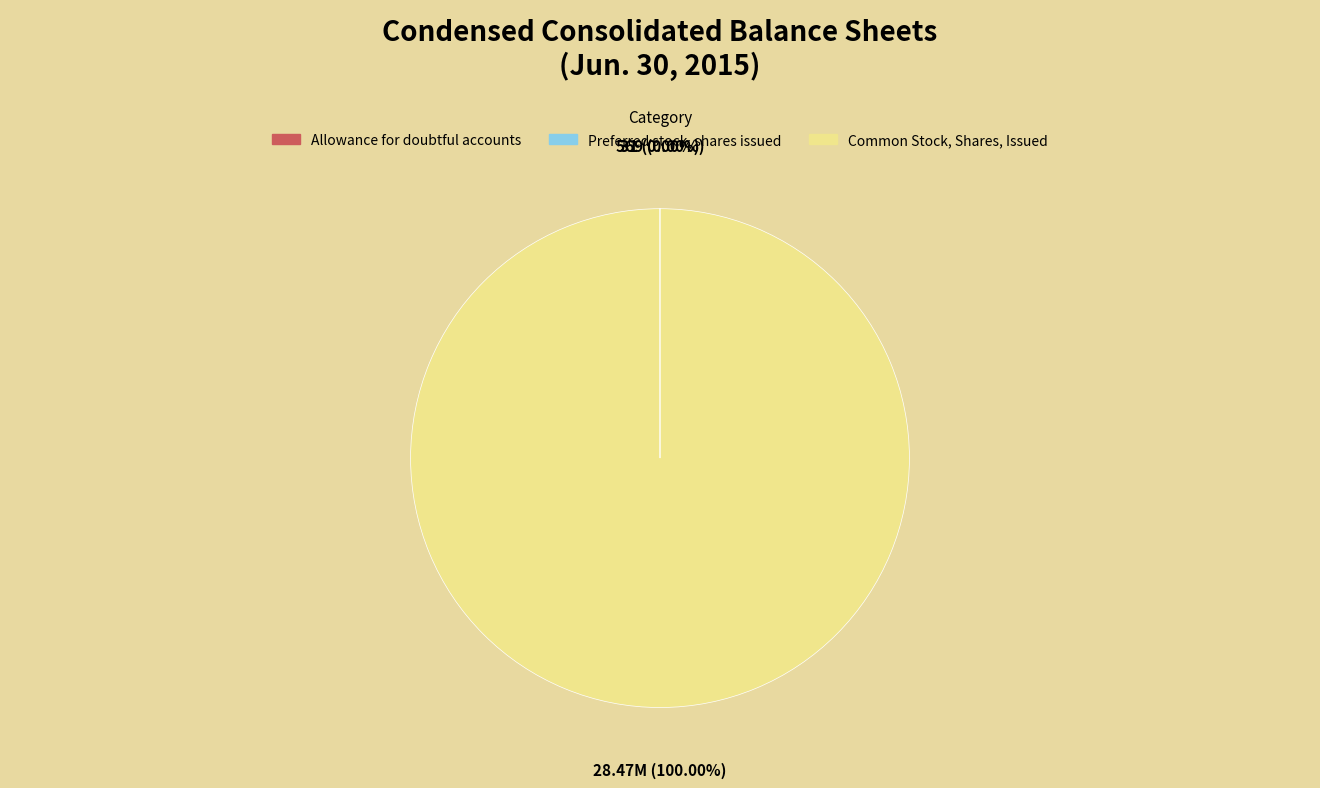

To the nearest percent, what is the average slice percentage?

33%